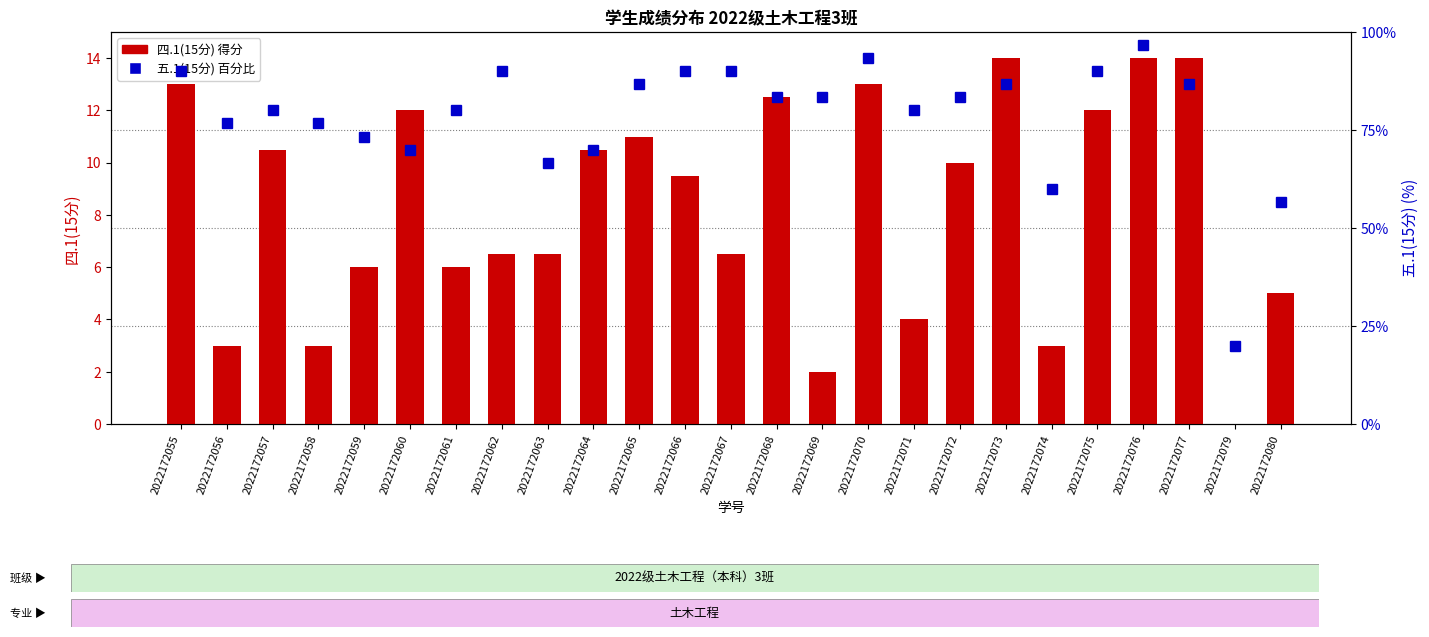

True or false: 五.1(15分) has a value of 83.3 at 2022172069.

True